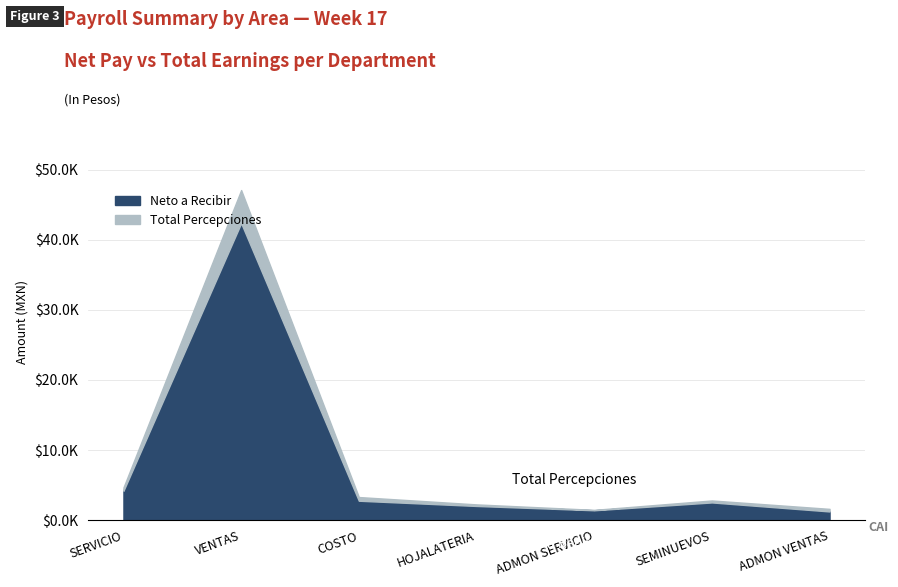

Which has a higher value, ADMON SERVICIO or COSTO?

COSTO